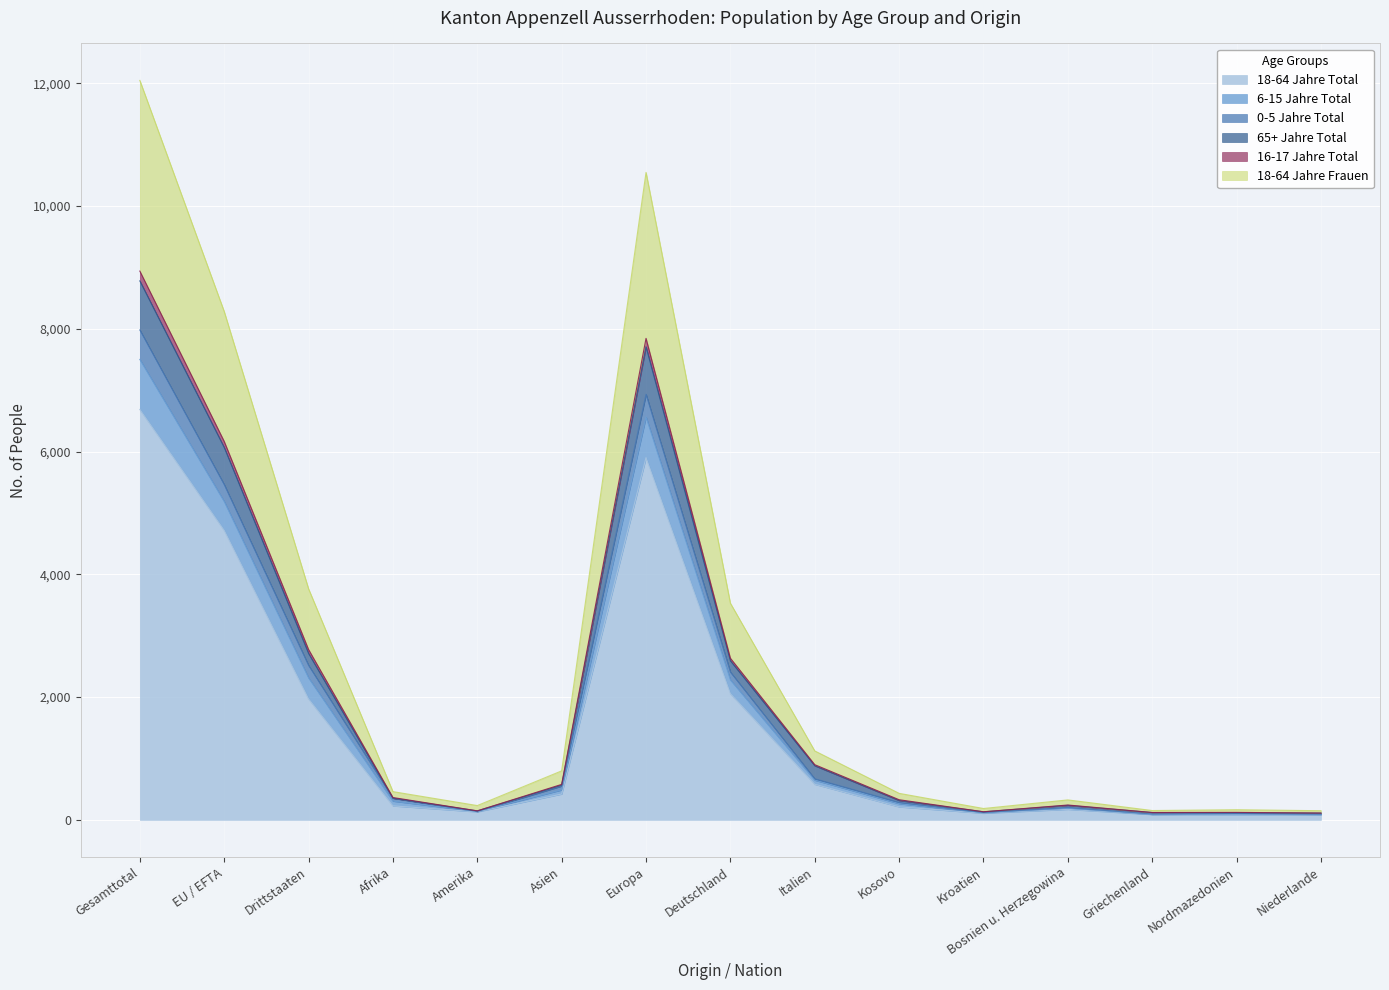

Which has a higher value, Italien or Kosovo?

Italien